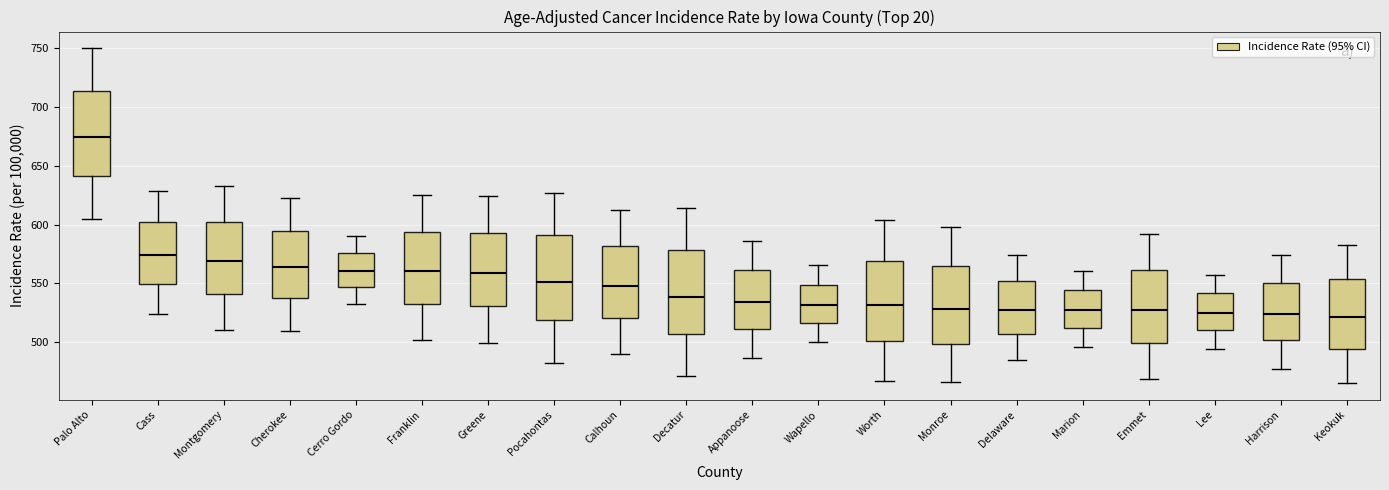

Reading left to right, transcribe this box plot: for each box, give where its median line is, the range the box spans, and where its two whiskers end, as read against the y-axis. The values are not printed on the chart, so give them approximately, as read against the axis.

Palo Alto: median 675, box 640 to 715, whiskers 605 to 750
Cass: median 575, box 550 to 605, whiskers 525 to 630
Montgomery: median 570, box 540 to 600, whiskers 510 to 635
Cherokee: median 565, box 540 to 595, whiskers 510 to 625
Cerro Gordo: median 560, box 545 to 575, whiskers 530 to 590
Franklin: median 560, box 535 to 595, whiskers 500 to 625
Greene: median 560, box 530 to 595, whiskers 500 to 625
Pocahontas: median 550, box 520 to 590, whiskers 485 to 625
Calhoun: median 550, box 520 to 580, whiskers 490 to 610
Decatur: median 540, box 505 to 580, whiskers 470 to 615
Appanoose: median 535, box 510 to 560, whiskers 485 to 585
Wapello: median 530, box 515 to 550, whiskers 500 to 565
Worth: median 530, box 500 to 570, whiskers 465 to 605
Monroe: median 530, box 500 to 565, whiskers 465 to 600
Delaware: median 530, box 505 to 550, whiskers 485 to 575
Marion: median 530, box 510 to 545, whiskers 495 to 560
Emmet: median 525, box 500 to 560, whiskers 470 to 590
Lee: median 525, box 510 to 540, whiskers 495 to 560
Harrison: median 525, box 500 to 550, whiskers 475 to 575
Keokuk: median 520, box 495 to 555, whiskers 465 to 585